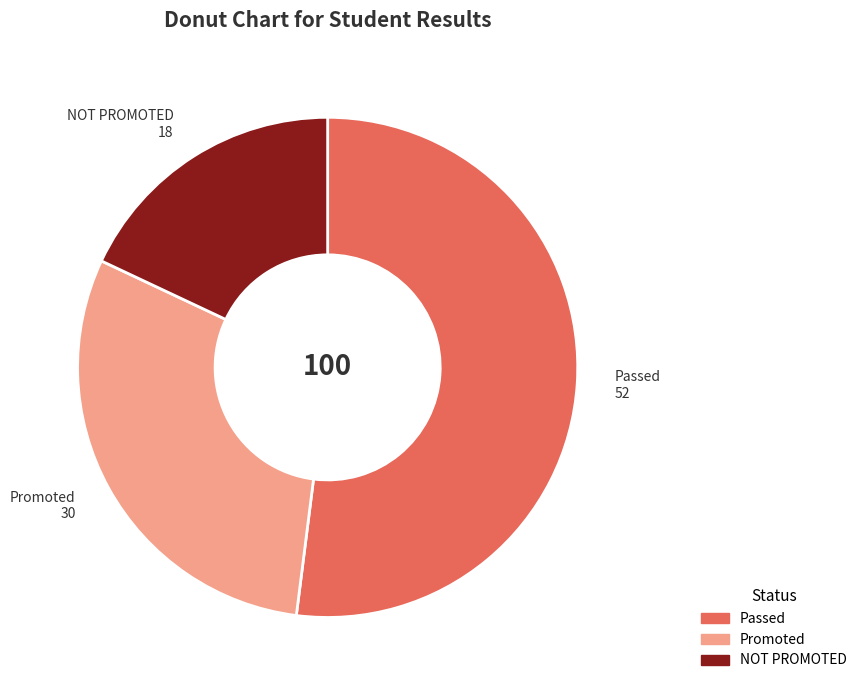

Rank the categories by value from highest to lowest.

Passed, Promoted, NOT PROMOTED